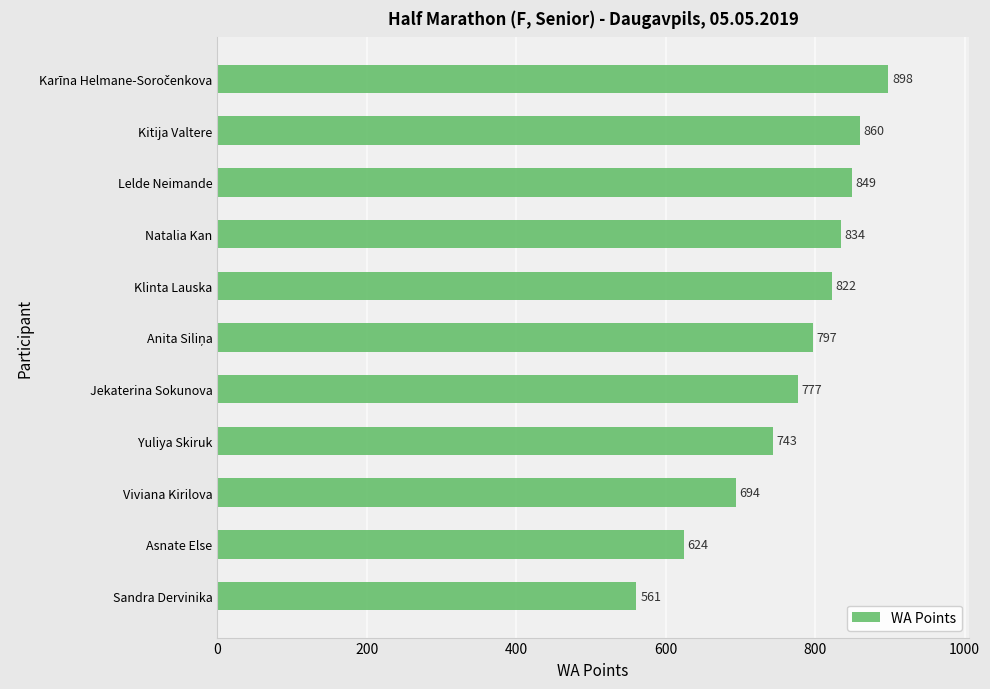

Reading top to bottom, what are all the values shown in this chart?

898	860	849	834	822	797	777	743	694	624	561